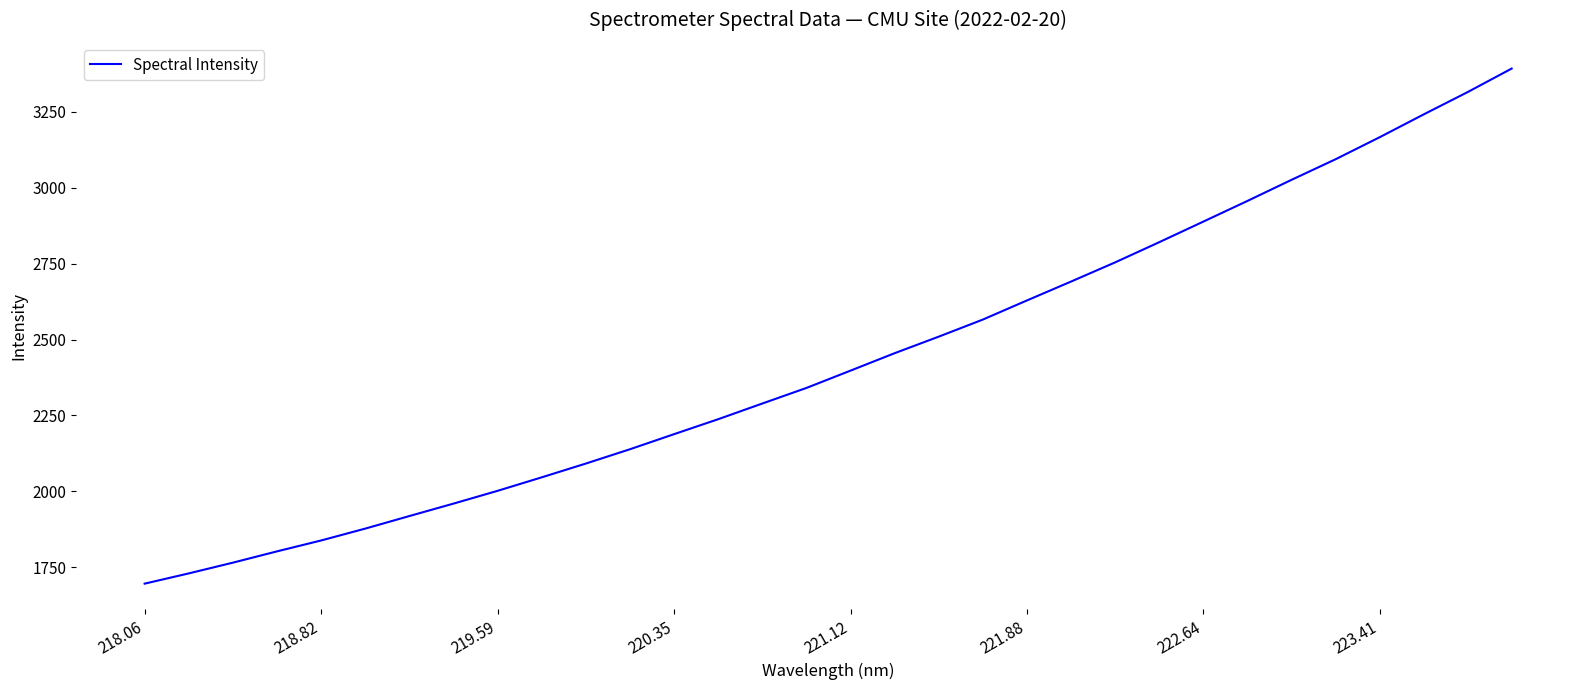

What is the minimum value shown in the chart?

1696.2